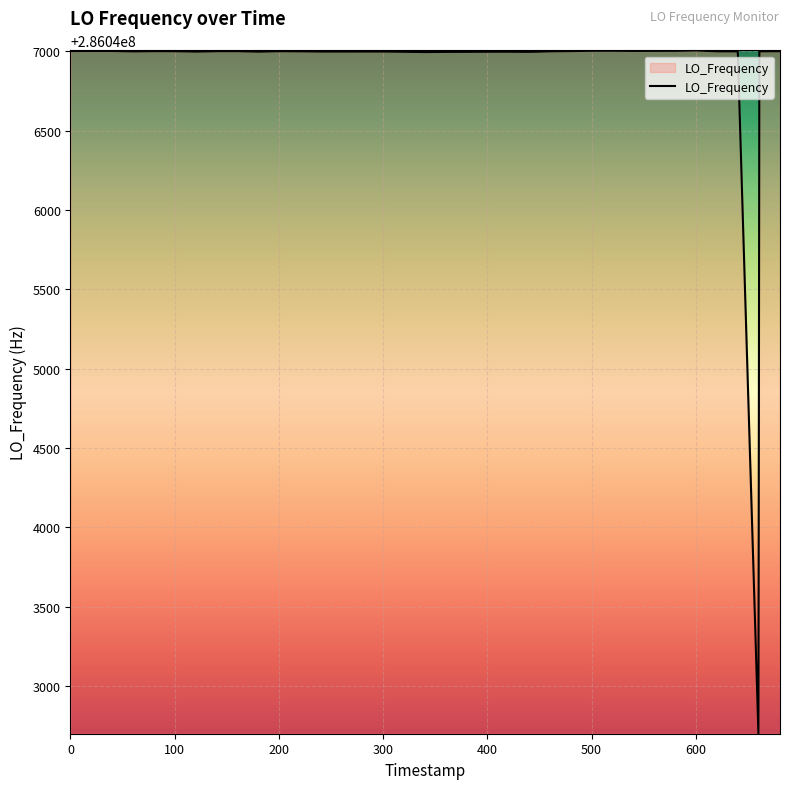

What is the difference between the second highest and second lowest values?

8.3